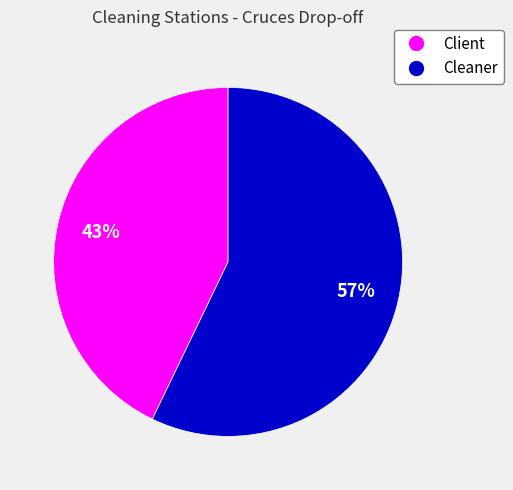

Count the number of slices in the pie.

2